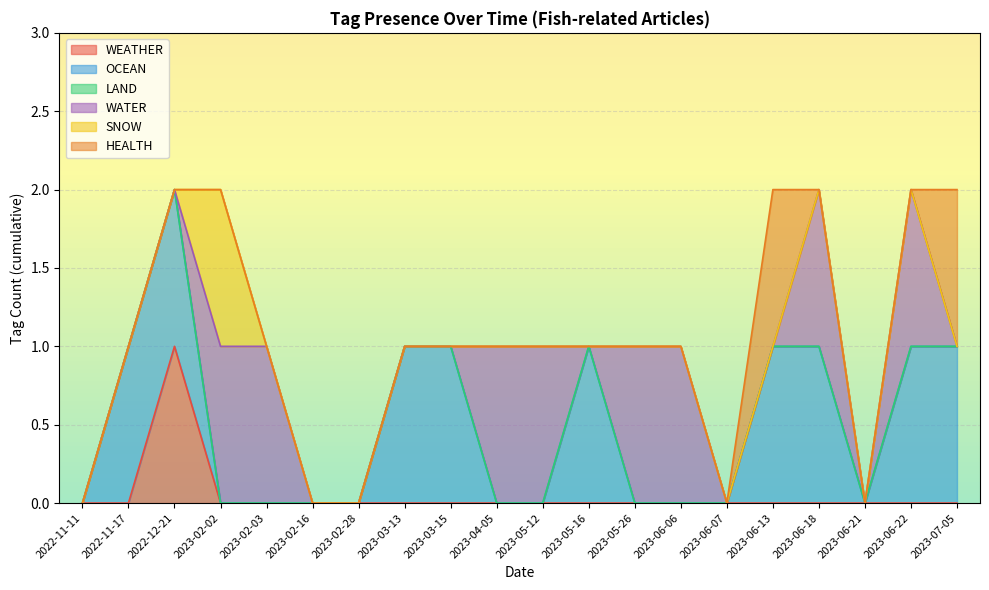

What is the difference between the maximum and minimum values in the OCEAN series?

1